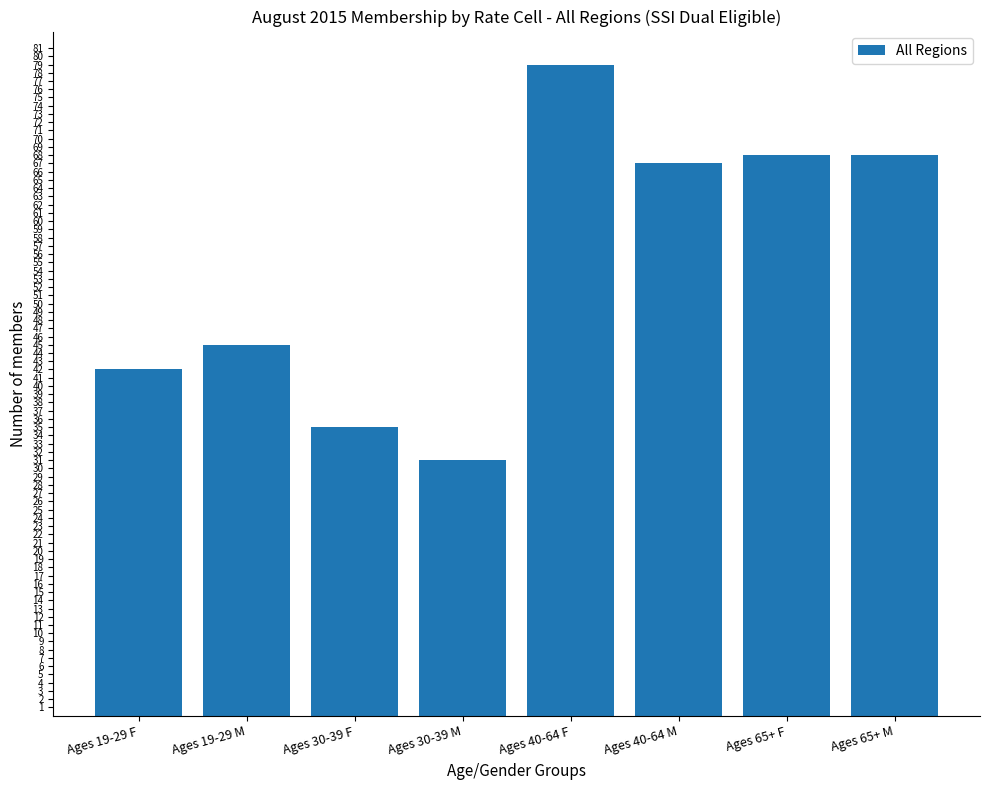

What is the value of the 3rd bar from the left?

35